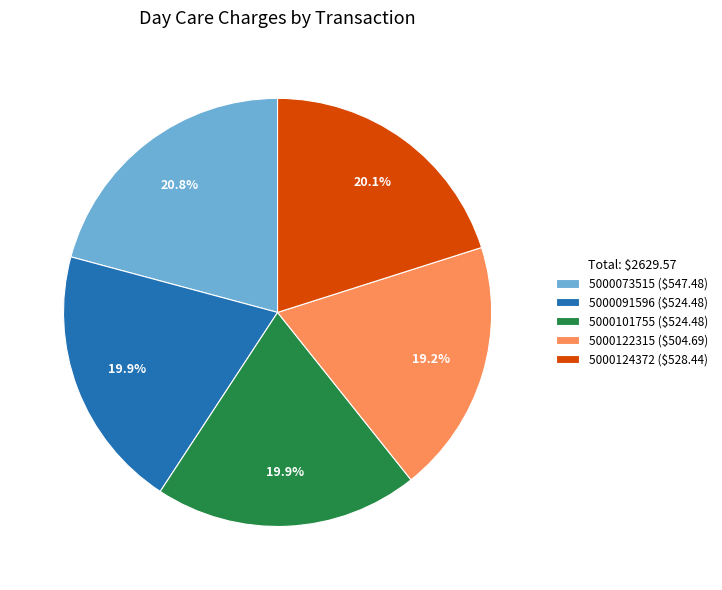

The 5000073515 slice represents 9% of the pie. True or false?

False